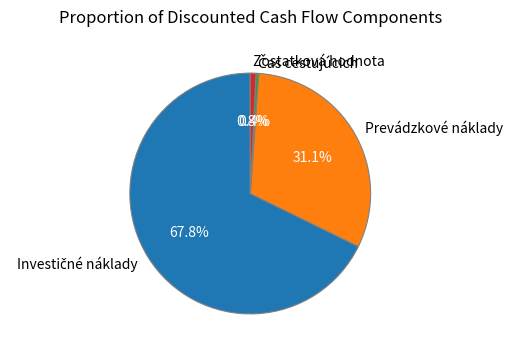

Which has a higher value, Prevádzkové náklady or Zostatková hodnota?

Prevádzkové náklady